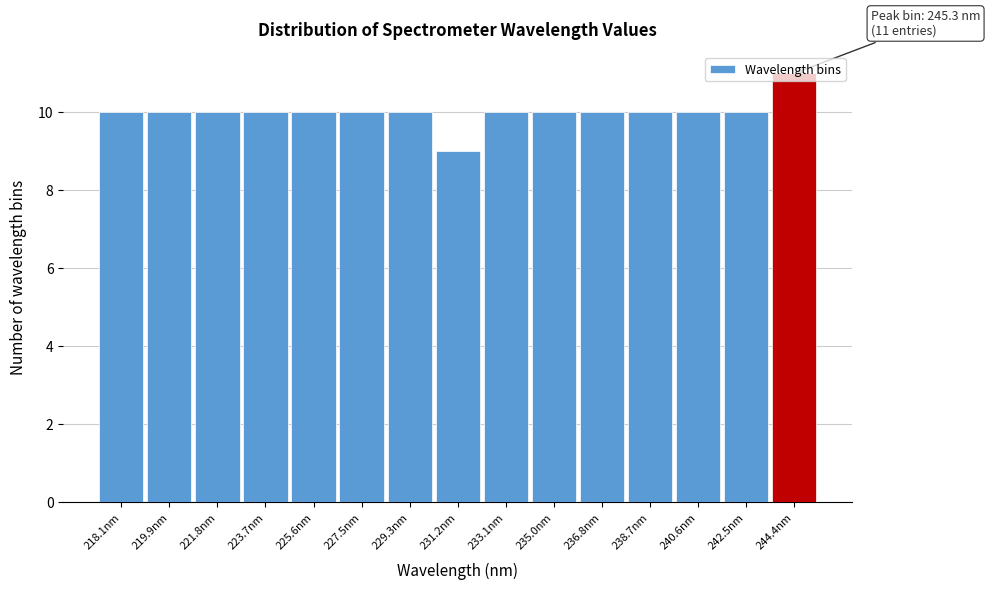

What is the ratio of the value at 218.1nm to the value at 242.5nm?

1.0